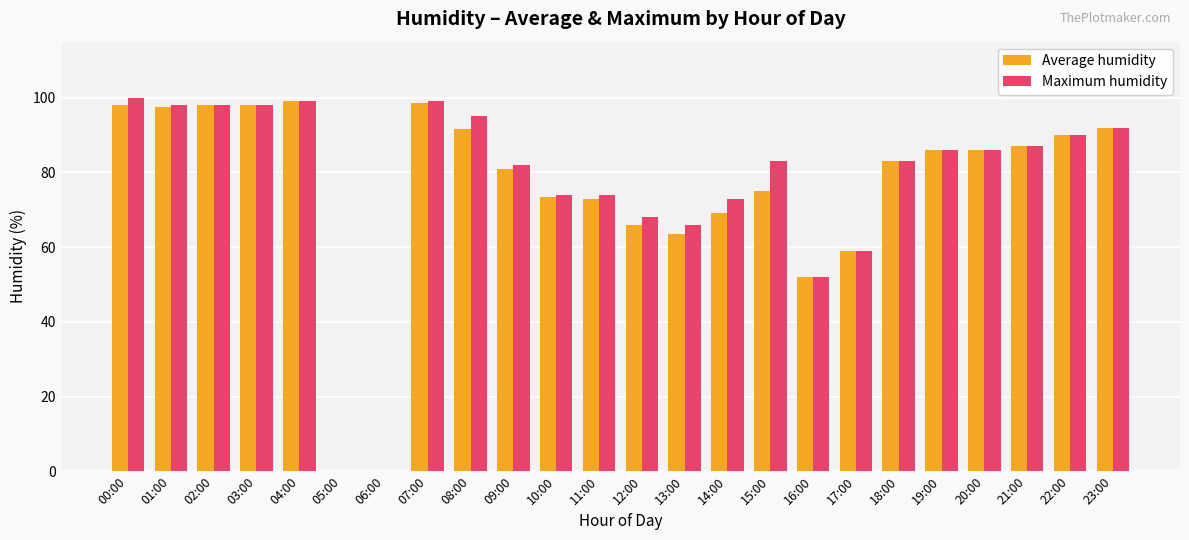

What is the greatest value displayed?

100.0